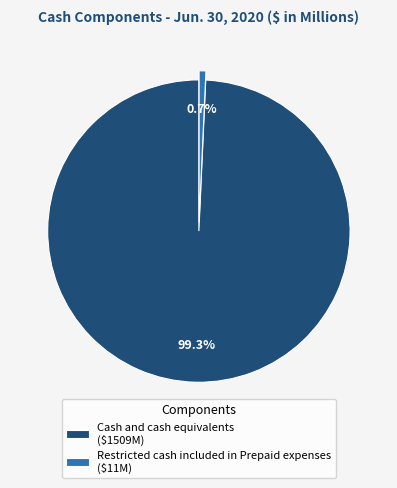

Rank the categories by value from lowest to highest.

Restricted cash included in Prepaid expenses, Cash and cash equivalents